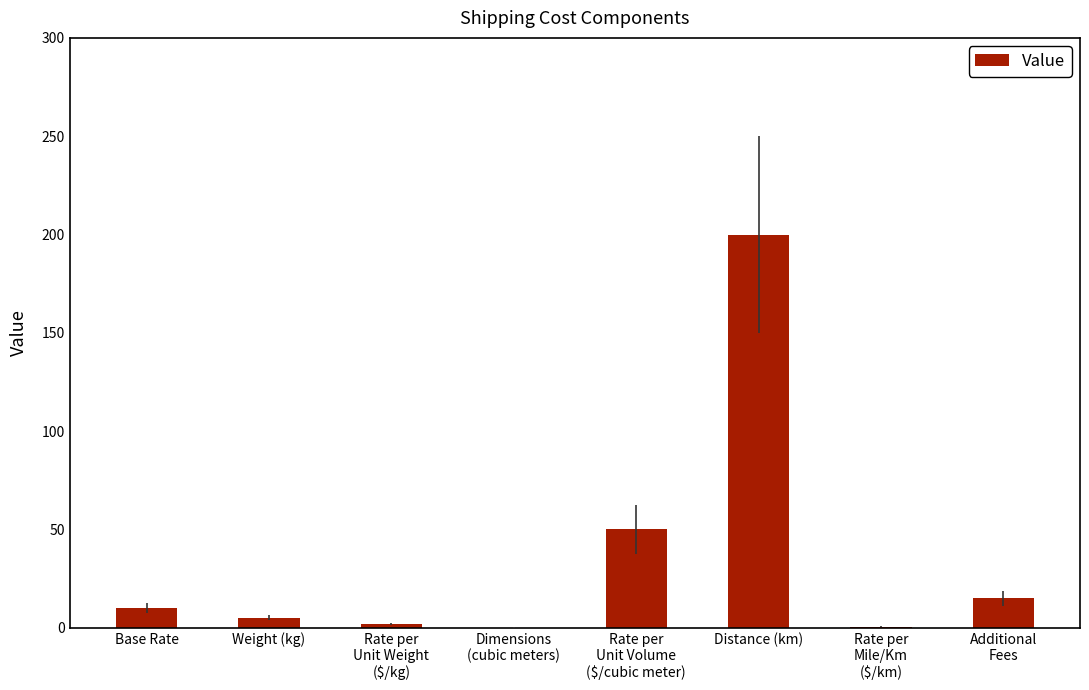

What value does the data have at Weight (kg)?

5.0